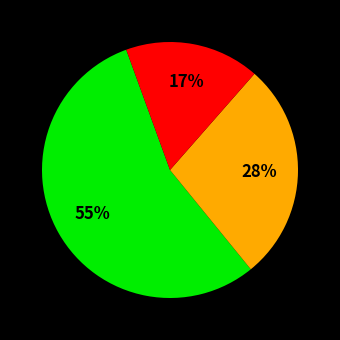

Is there a majority slice in this chart?

Yes